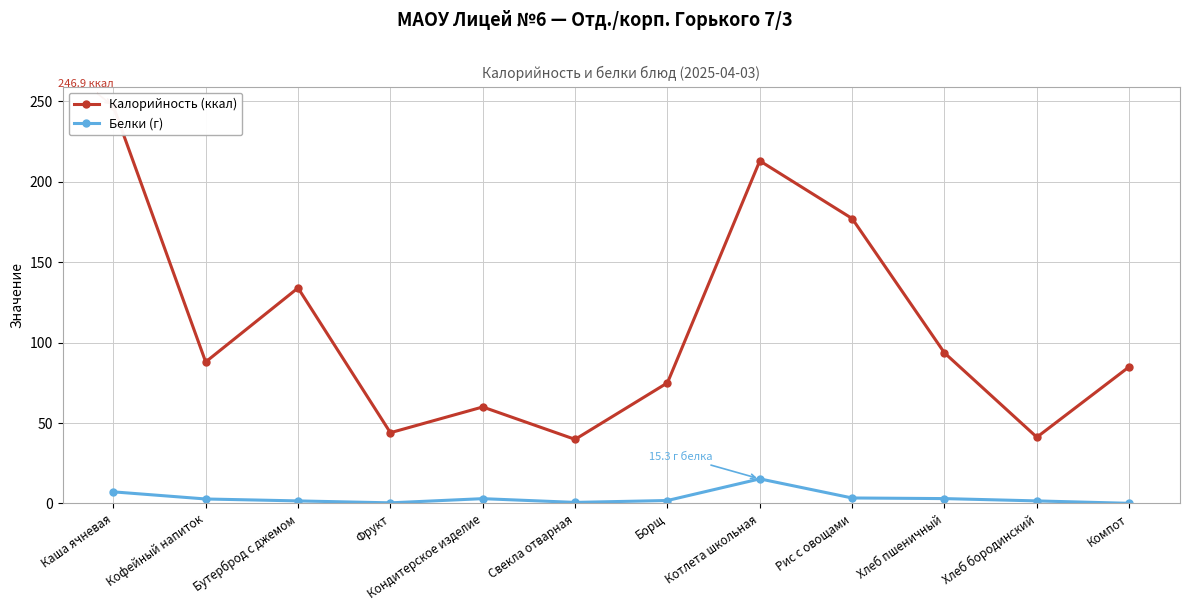

What is the label of the 9th point from the right?

Фрукт